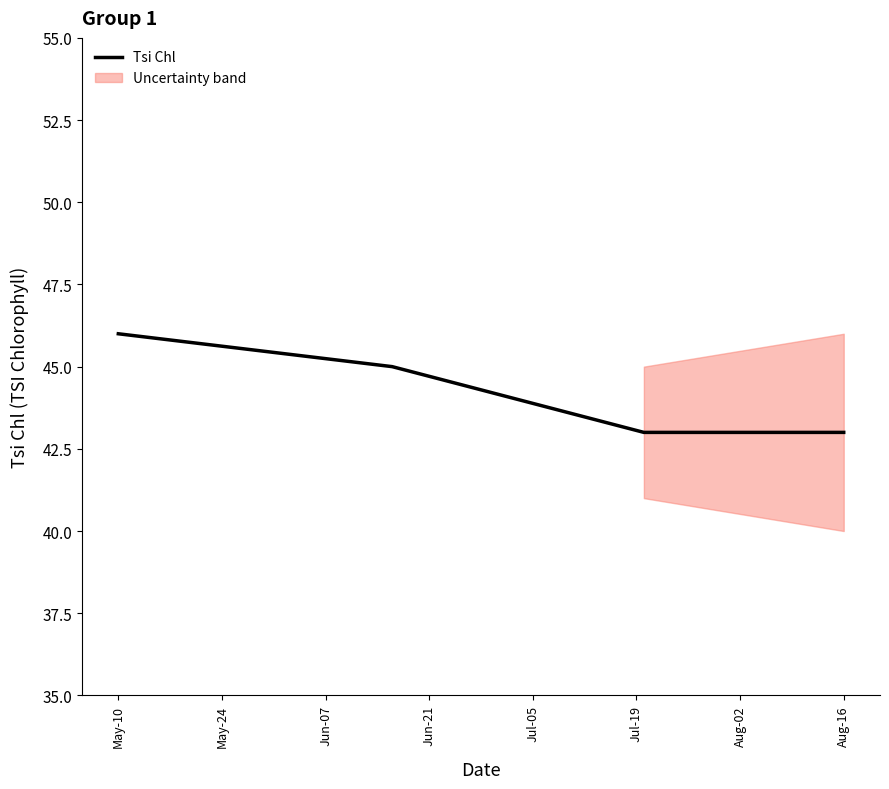

Reading right to left, extract all data points from this chart.

43	43	45	46